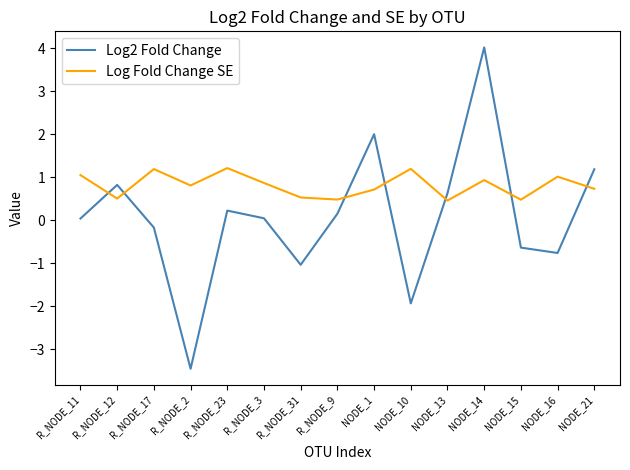

True or false: Log2 Fold Change has a value of 1.2 at NODE_21.

True